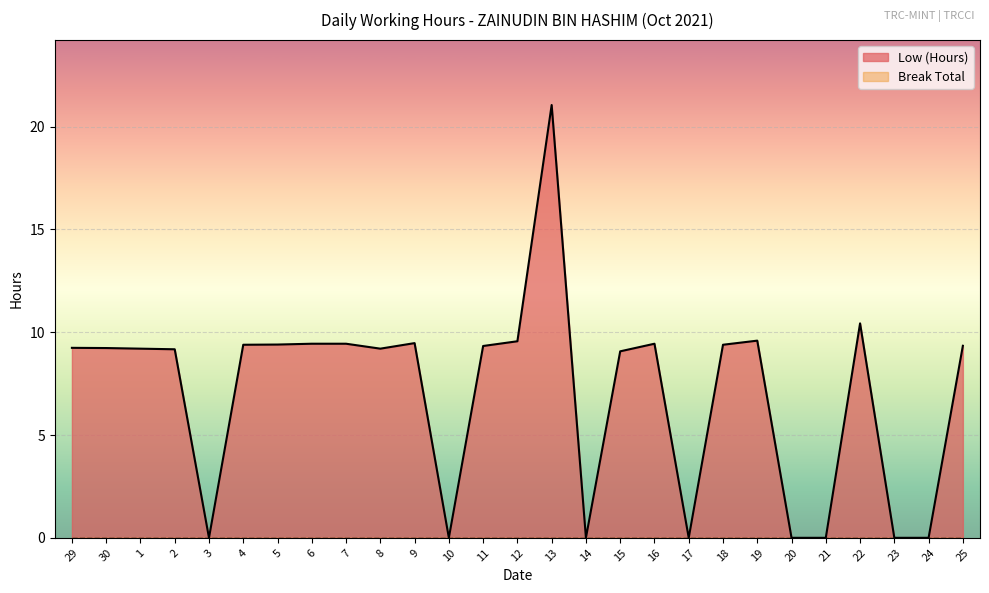

Which category has the lowest value across all series?

3